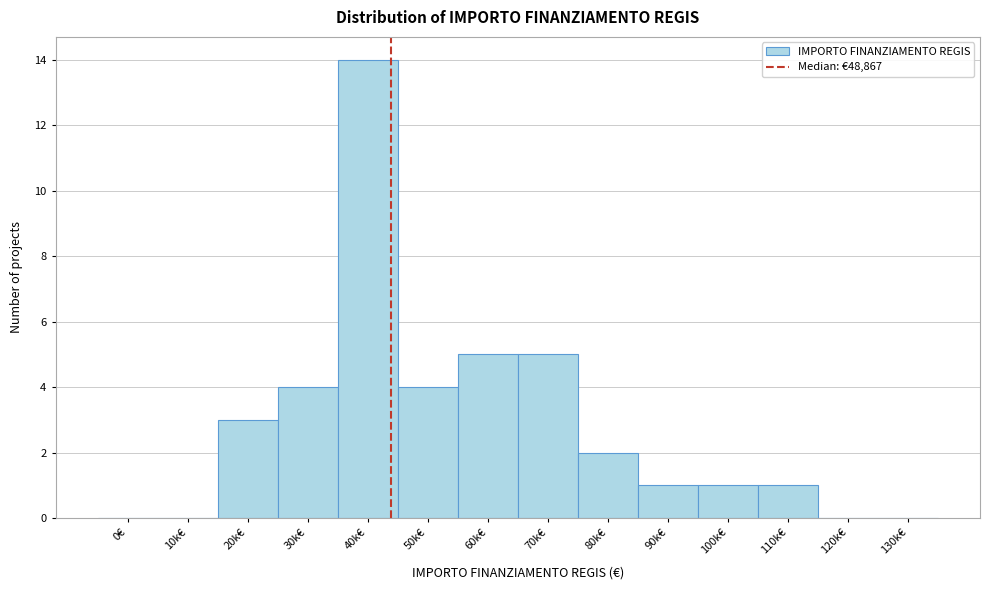

Reading left to right, transcribe all the data shown in this chart.

0€=0	10k€=0	20k€=3	30k€=4	40k€=14	50k€=4	60k€=5	70k€=5	80k€=2	90k€=1	100k€=1	110k€=1	120k€=0	130k€=0